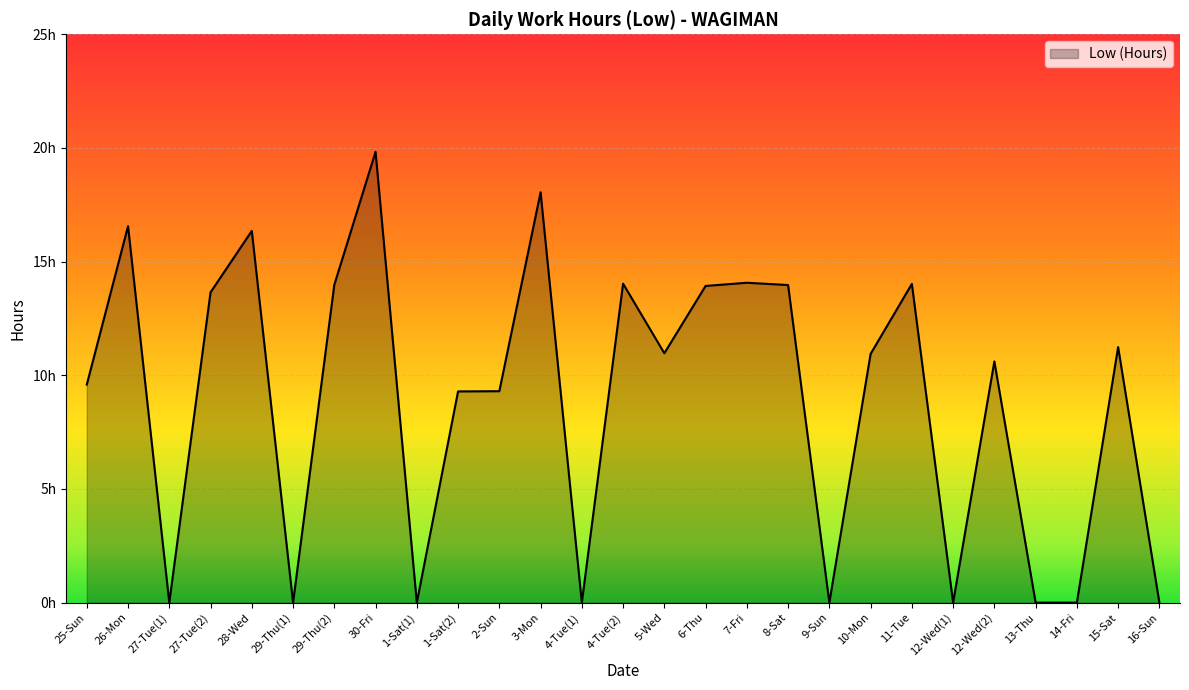

Is this an area chart (filled region under the line)?

Yes